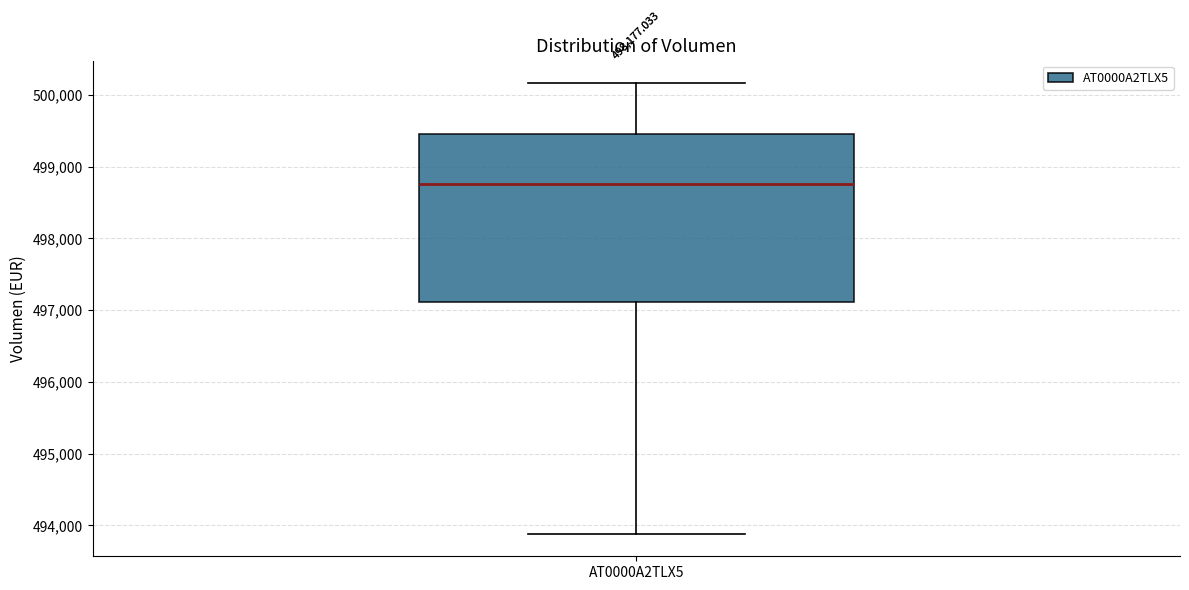

Where does the lower whisker of the box for AT0000A2TLX5 end on the y-axis? The values are not printed on the chart, so give them approximately, as read against the axis.

493900